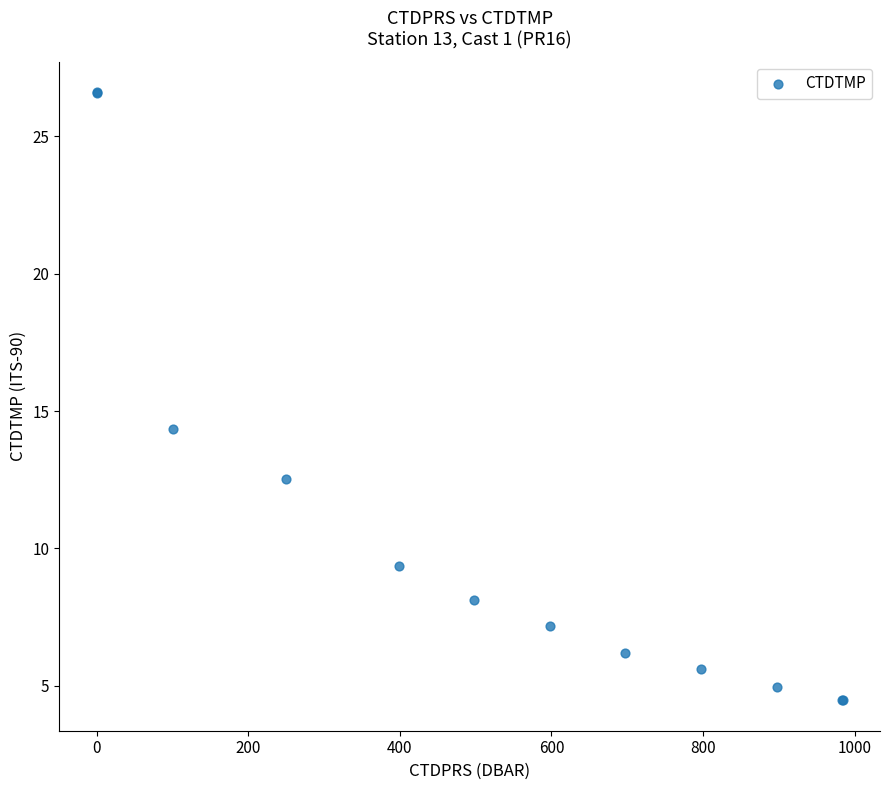

What Y value in the scatter plot is closest to 15?

14.3